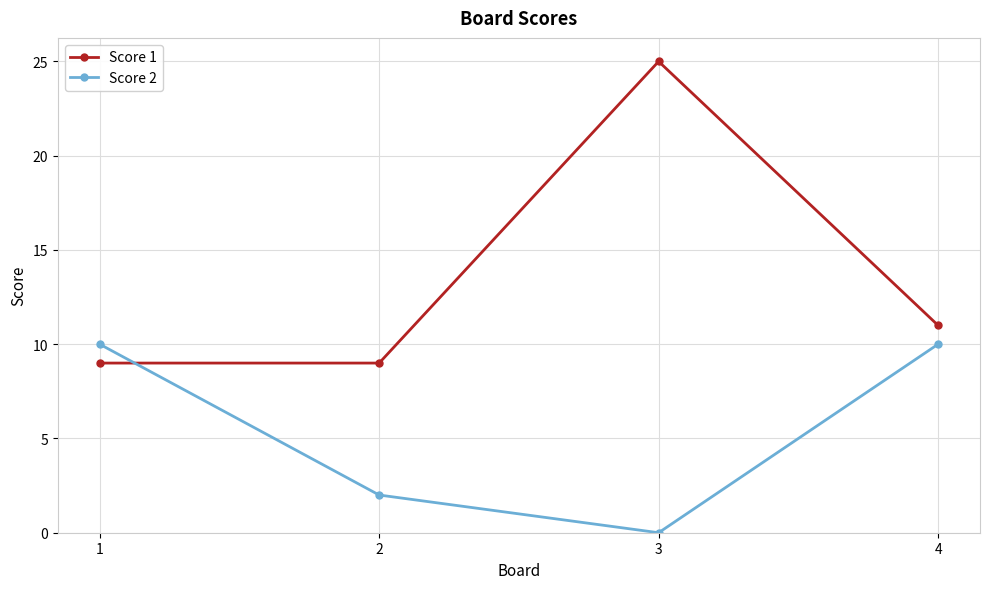

The Score 1 series shows 9 at 2. True or false?

True